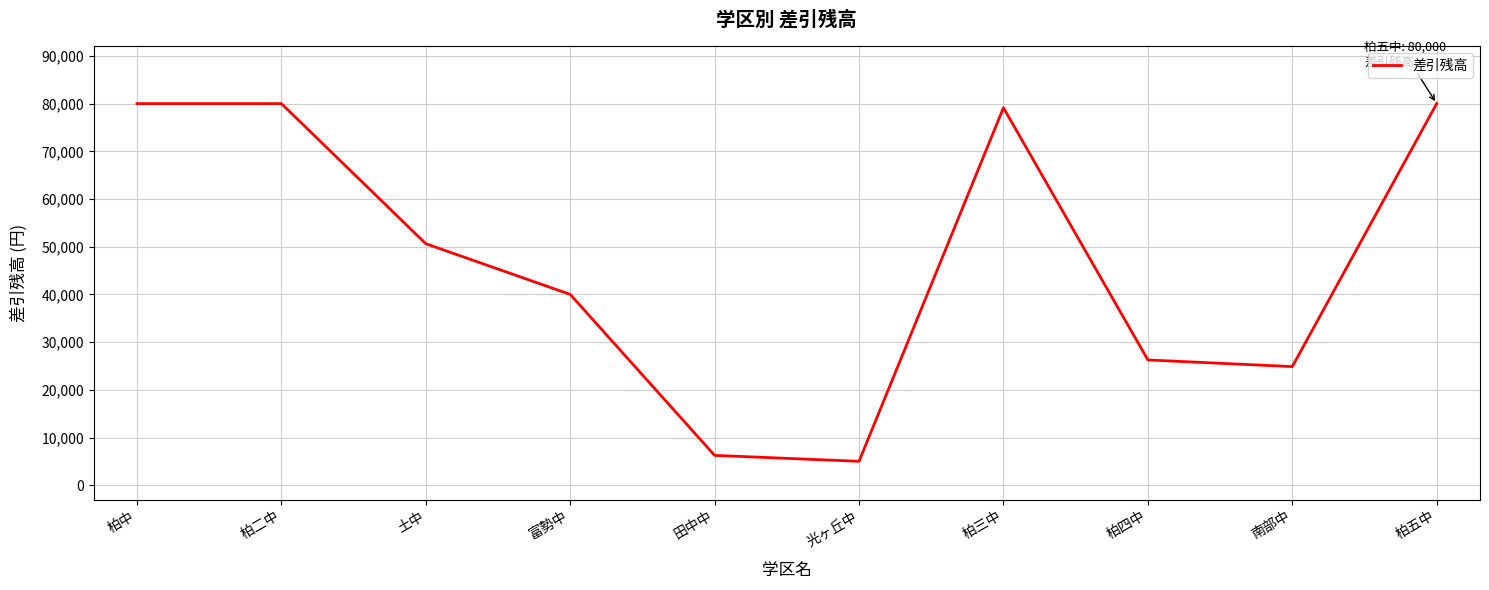

What is the greatest value displayed?

80000